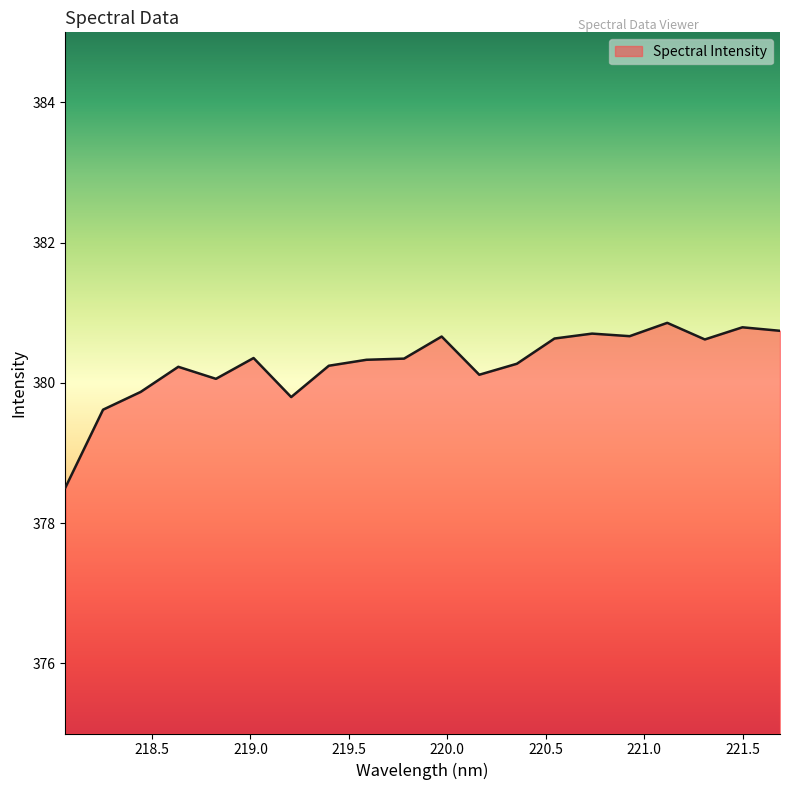

Does the chart have visible grid lines?

No